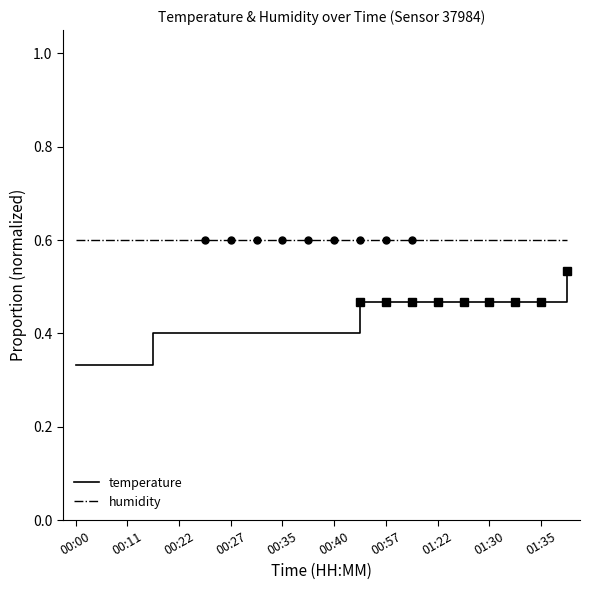

What is the sum of all humidity values?

12.0